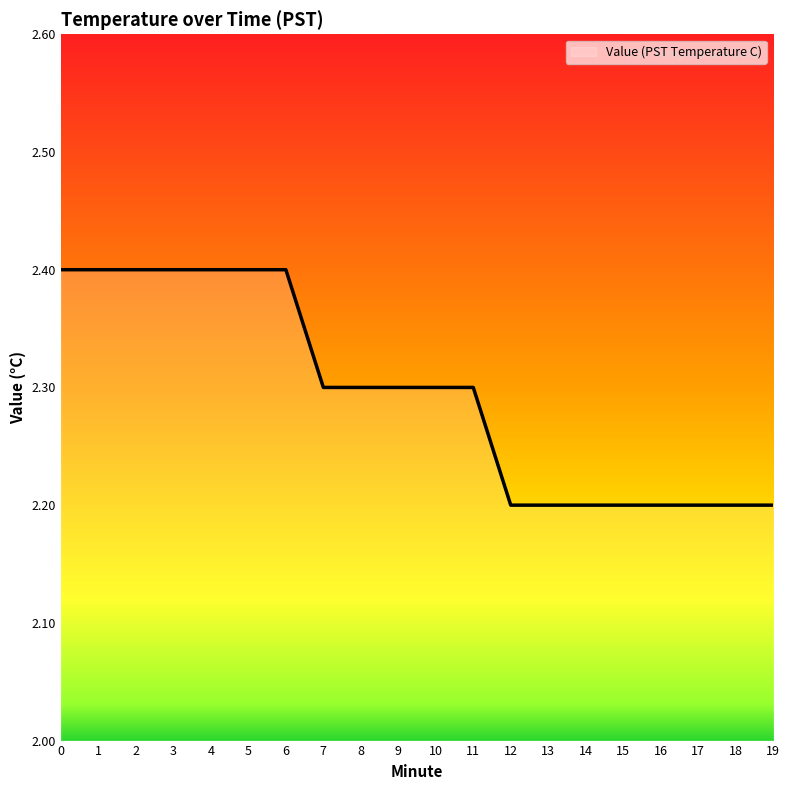

What is the maximum value shown in the chart?

2.4